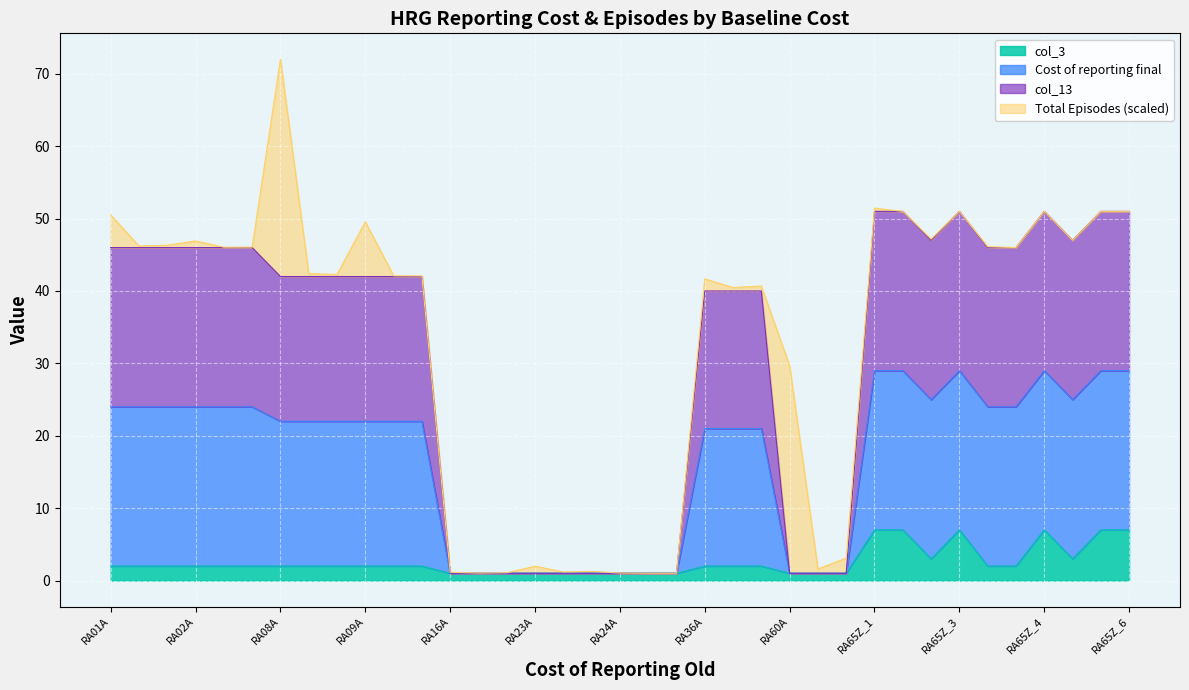

True or false: col_13 and Cost of reporting final cross at least once.

False